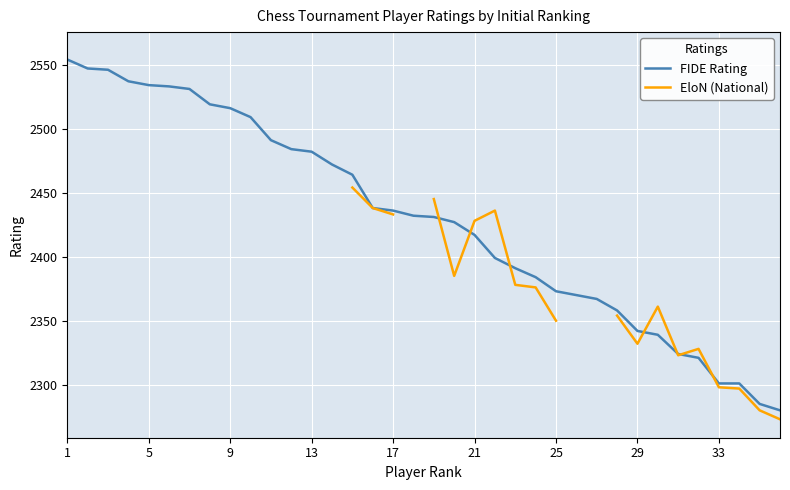

What is the lowest value of the FIDE Rating series?

2280